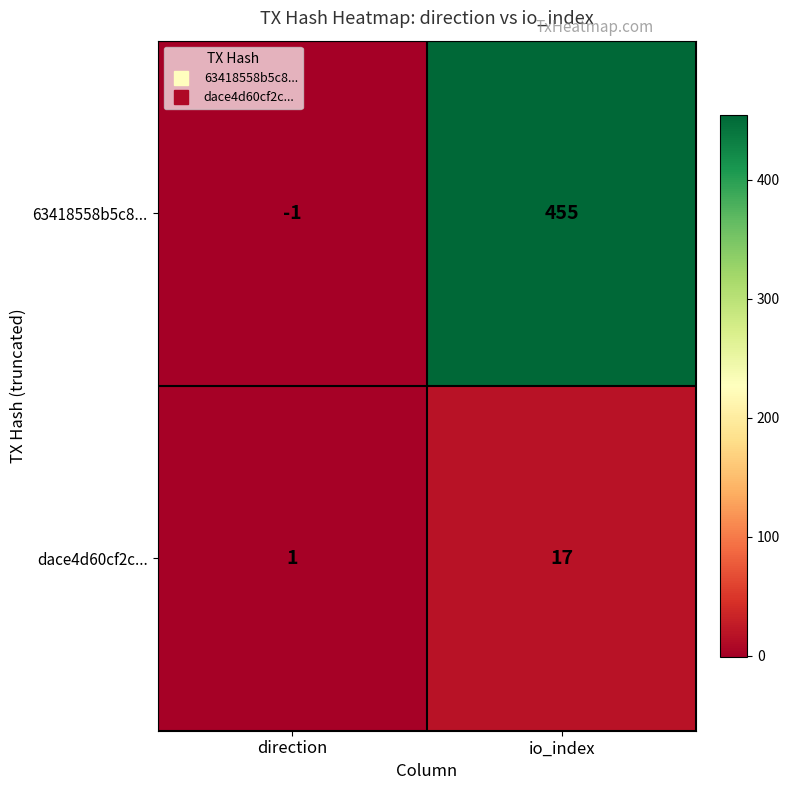

Which category has the highest value across all series?

io_index